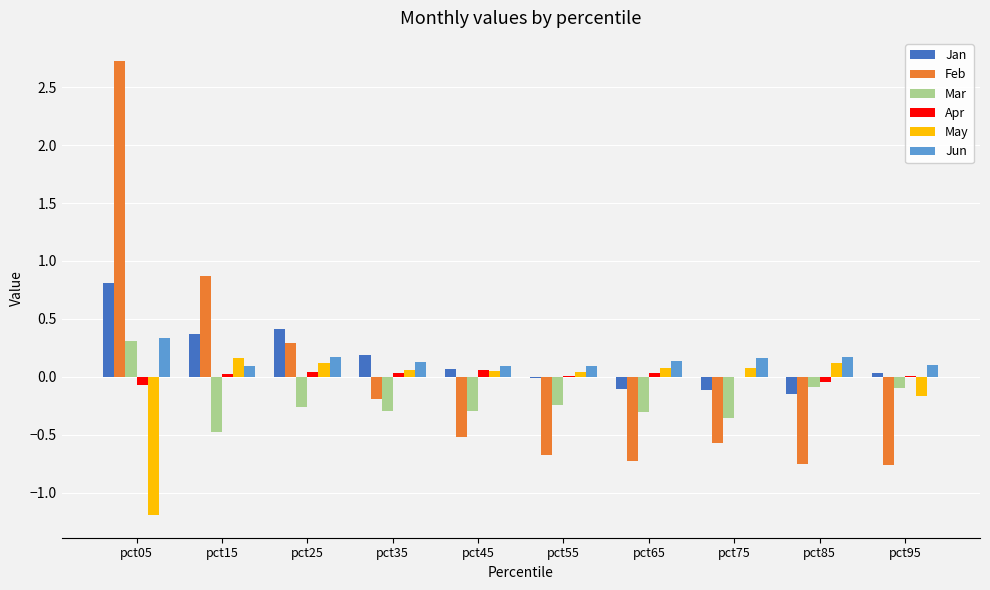

At which category is the sum across all series the highest?

pct05